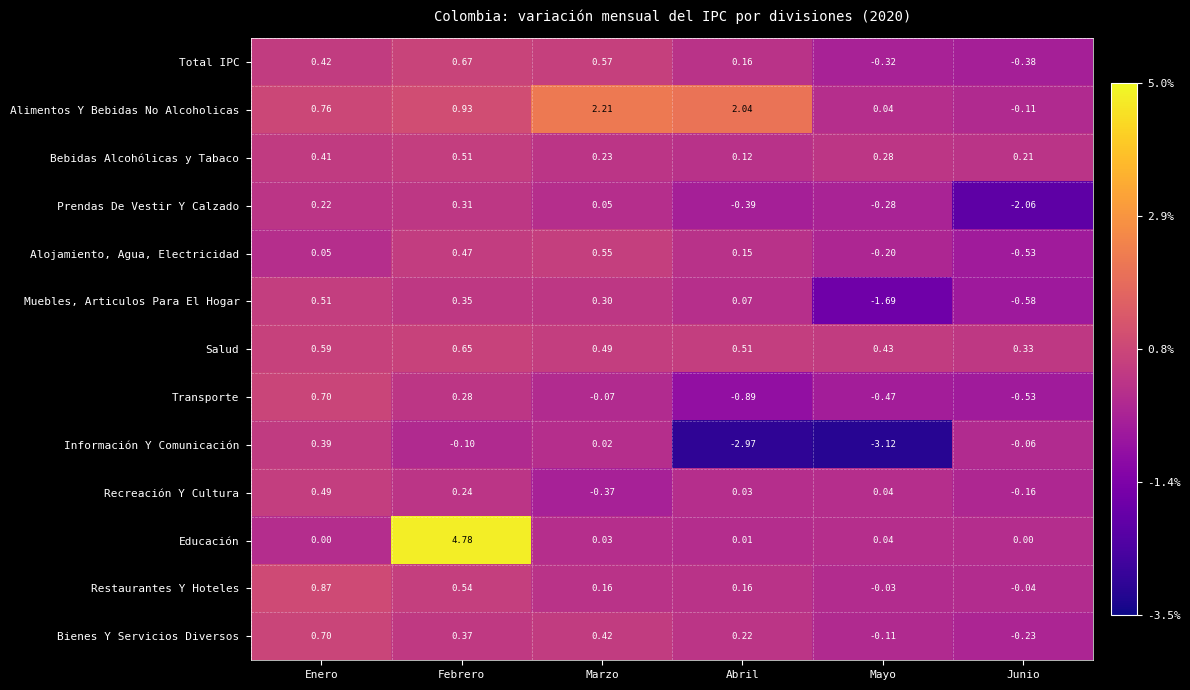

Rank the series at Febrero from lowest to highest value.

Información Y Comunicación, Recreación Y Cultura, Transporte, Prendas De Vestir Y Calzado, Muebles, Articulos Para El Hogar, Bienes Y Servicios Diversos, Alojamiento, Agua, Electricidad, Bebidas Alcohólicas y Tabaco, Restaurantes Y Hoteles, Salud, Total IPC, Alimentos Y Bebidas No Alcoholicas, Educación